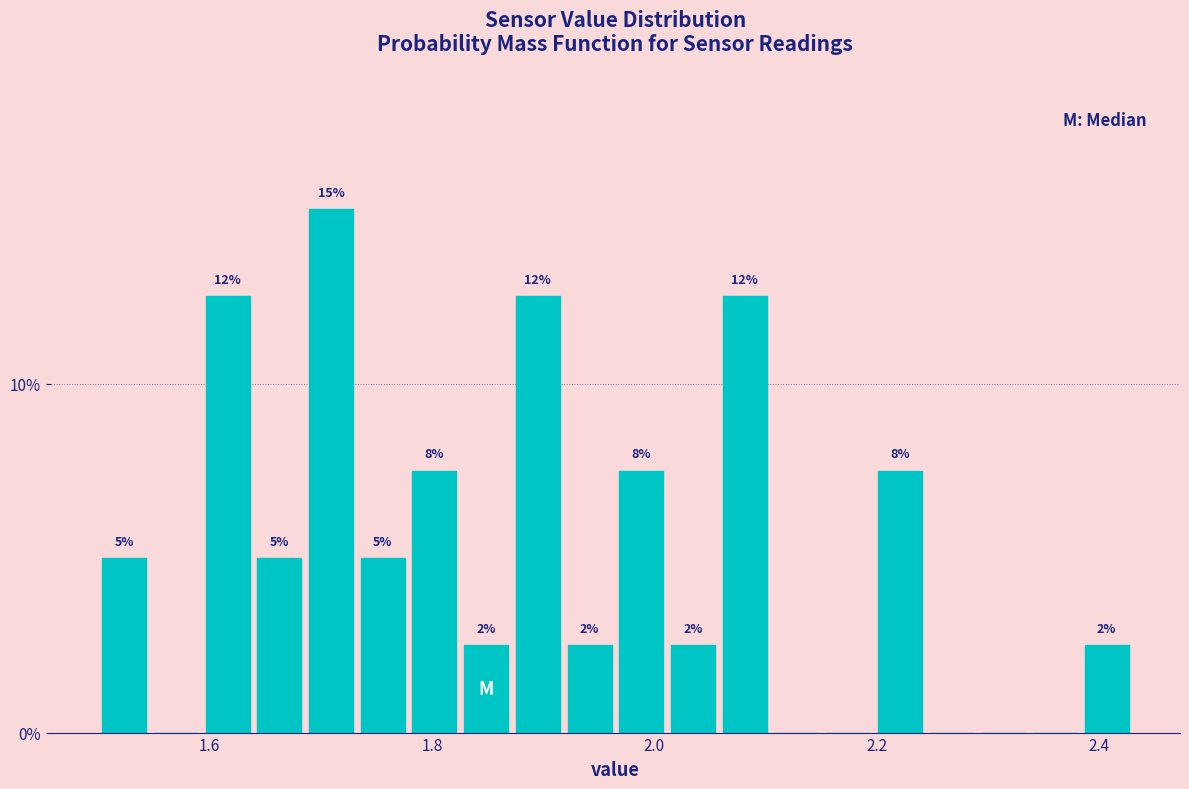

Read against the x-axis, roughly where is the centre of the tallest bar?

1.70